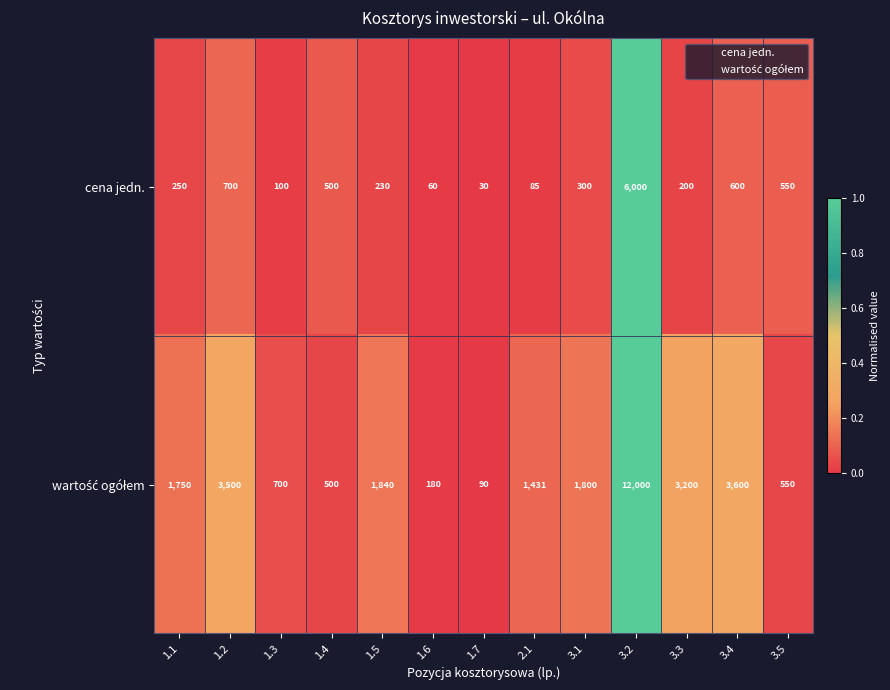

True or false: cena jedn. has a value of 700 at 1.2.

True